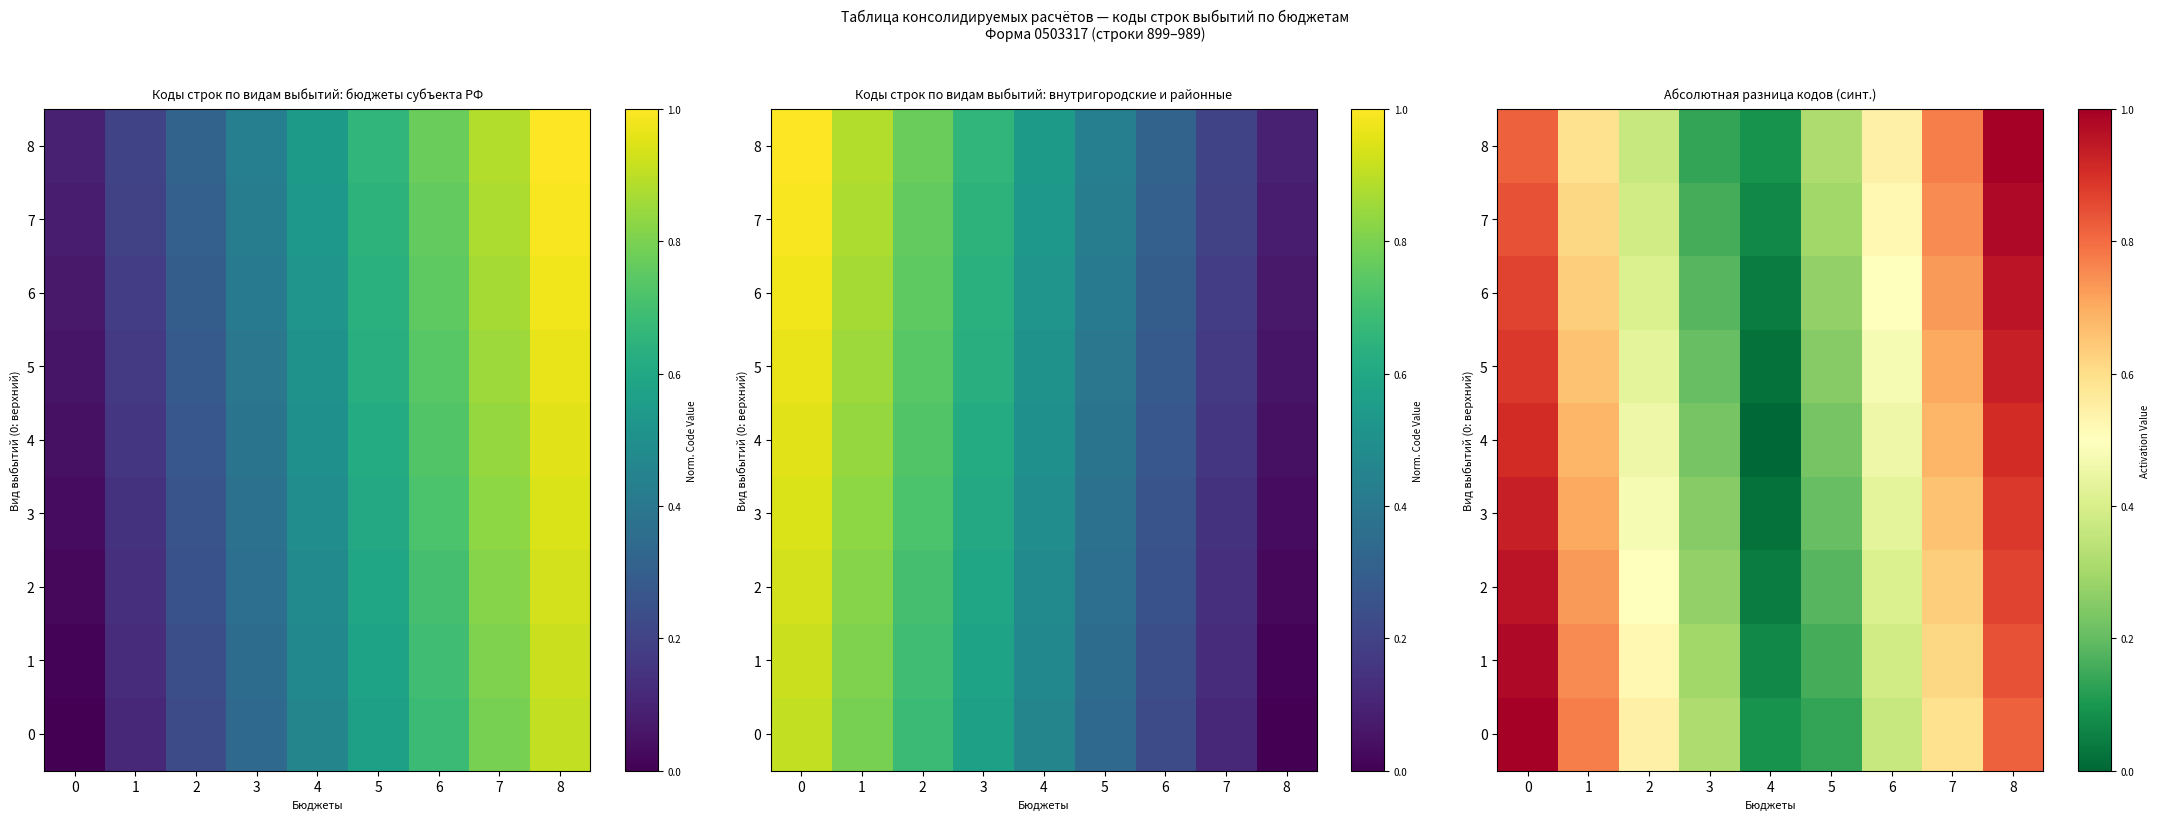

Which has a higher value, 5 or 1?

1